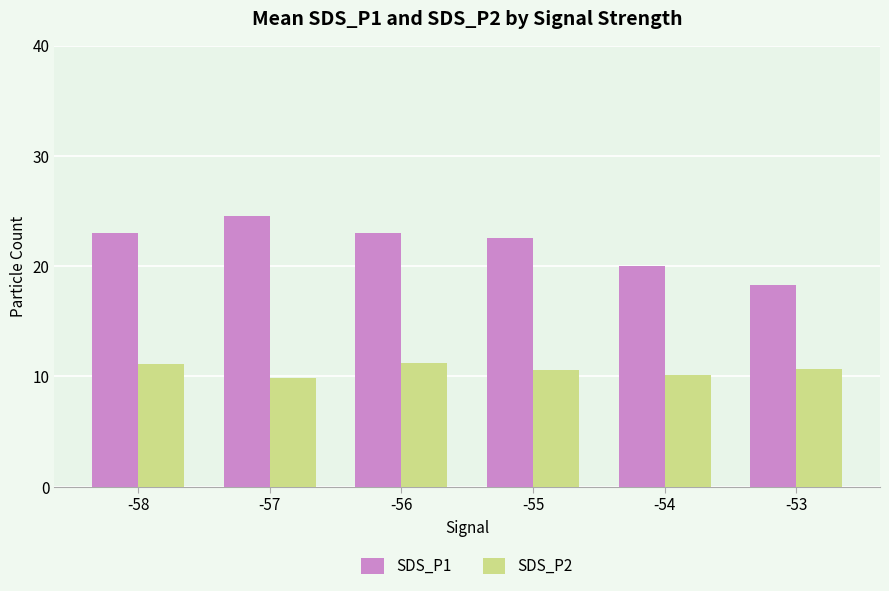

At how many categories does at least one series exceed 15?

6